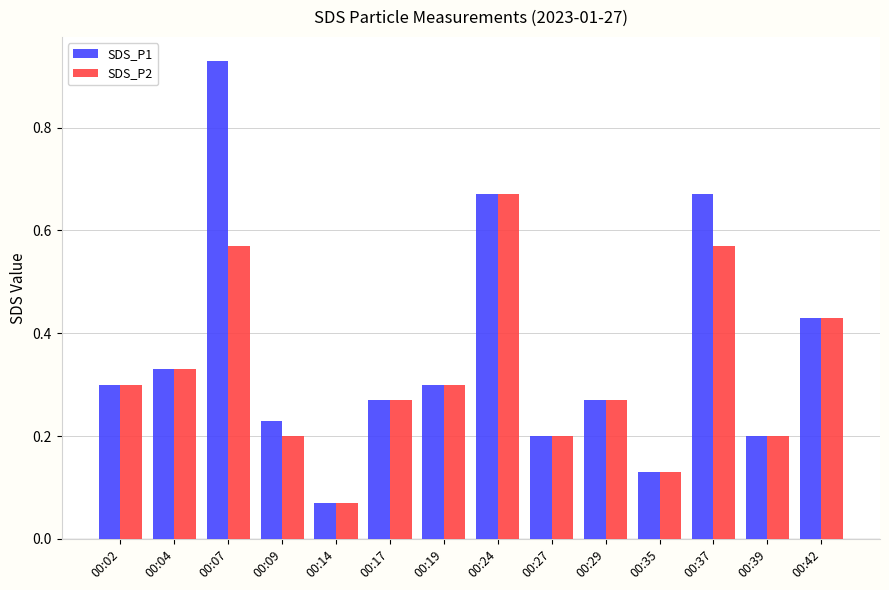

Is it true that SDS_P2 equals 0.3 at 00:29?

True